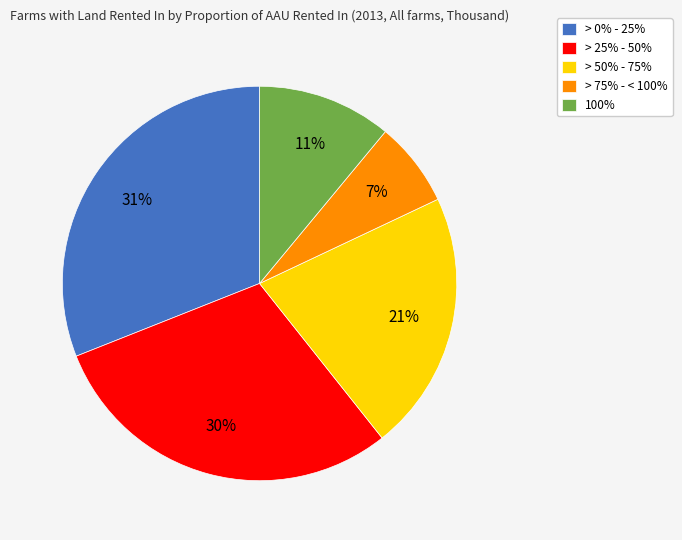

To the nearest percent, what is the combined percentage of 100% and > 25% - 50%?

41%